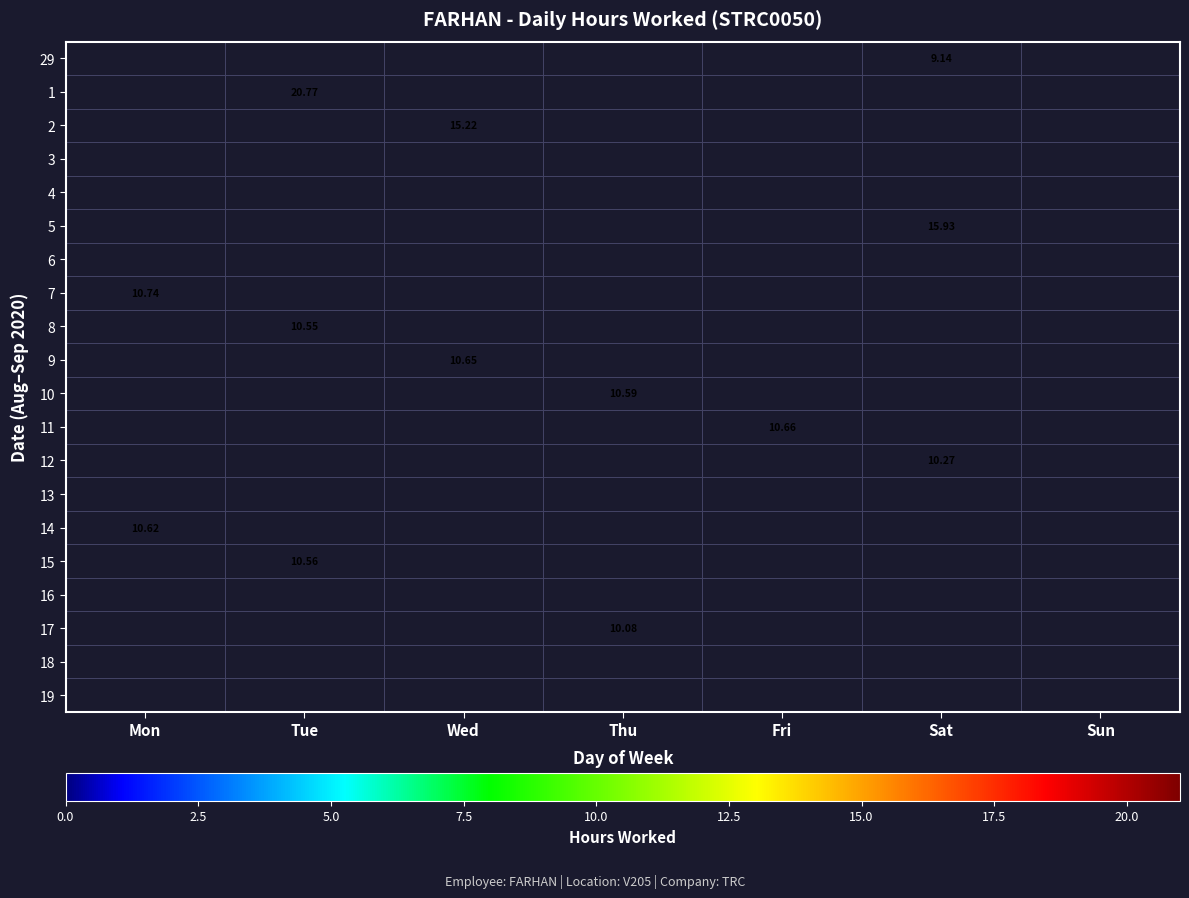

What is the sum of the 14 values at Sun and Mon?

10.6